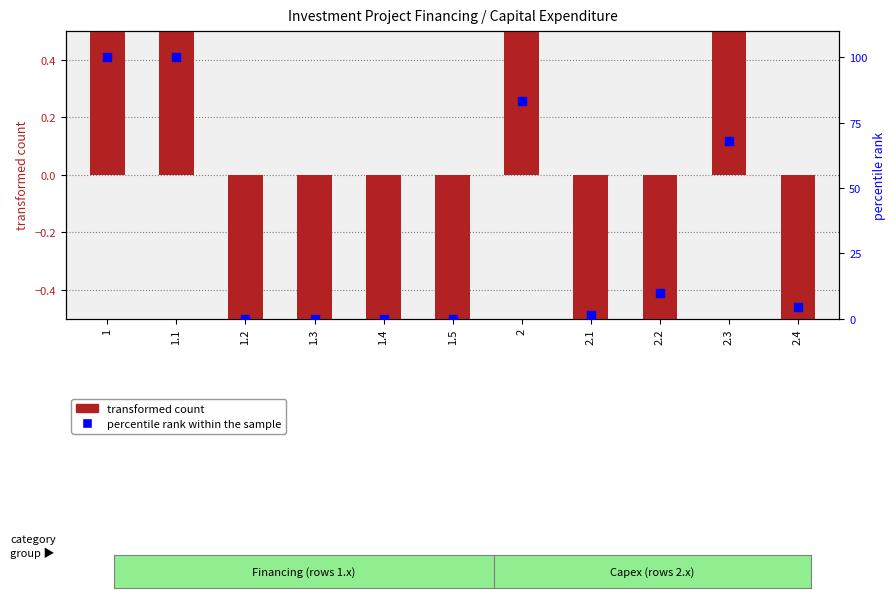

Is the value of percentile rank within the sample at 1.1 greater than the value of transformed count at 1.1?

Yes